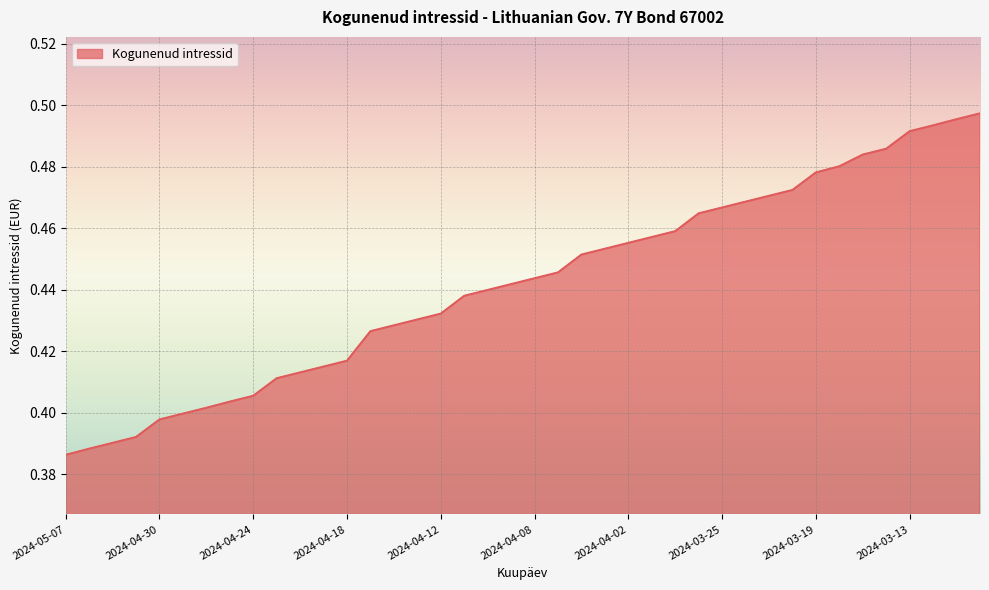

How many series are shown in this chart?

1